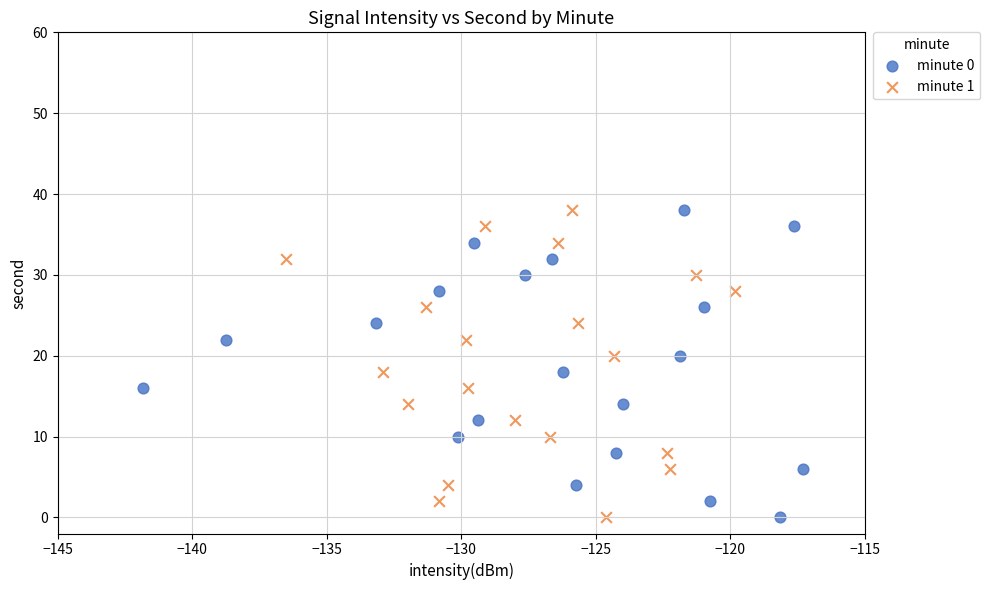

What are all the series names shown in the legend?

minute 0, minute 1